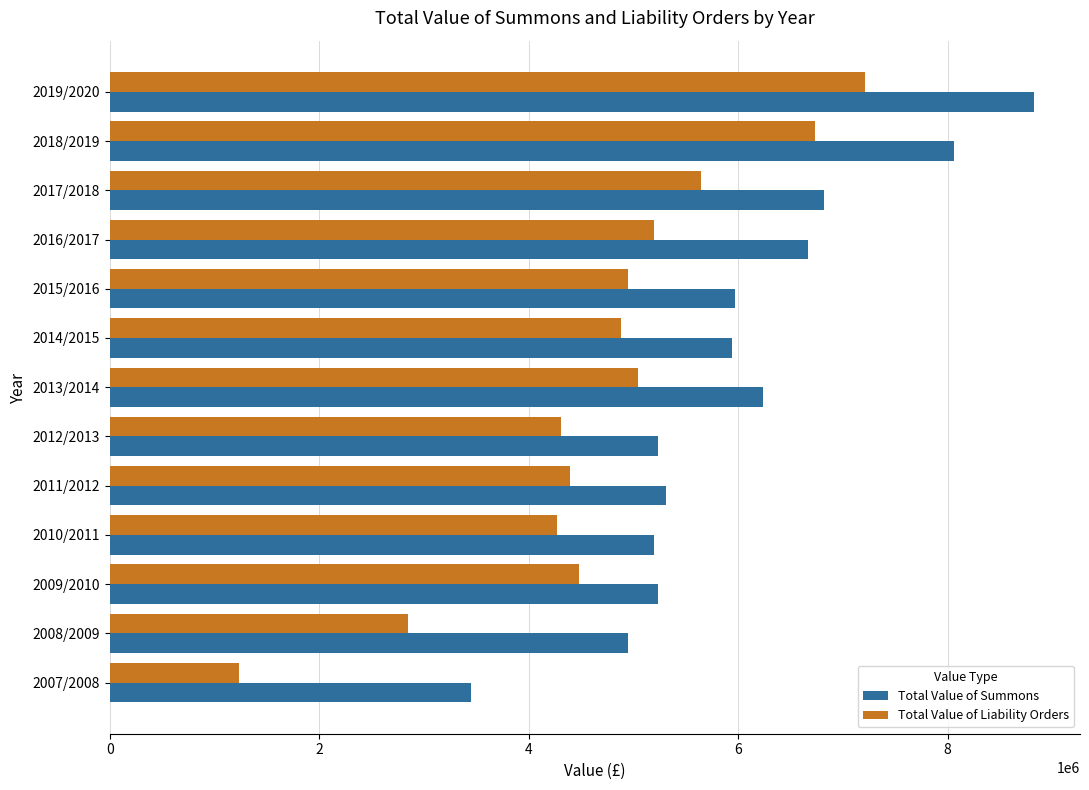

Which series has the widest spread of values?

Total Value of Liability Orders